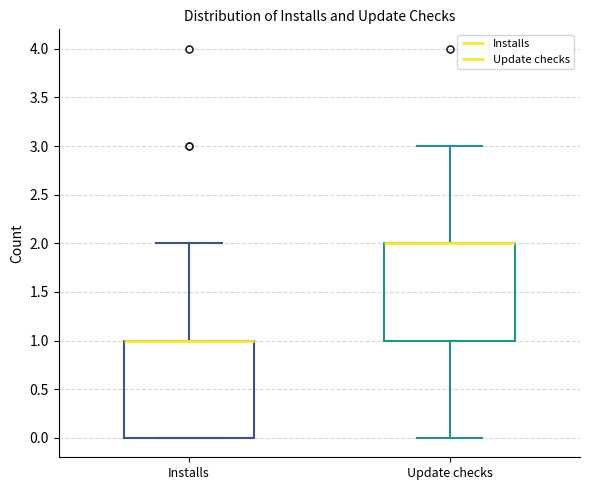

Reading left to right, transcribe this box plot: for each box, give where its median line is, the range the box spans, and where its two whiskers end, as read against the y-axis. The values are not printed on the chart, so give them approximately, as read against the axis.

Installs: median 1 (drawn on the box's upper edge), box 0 to 1, whiskers 0 to 2
Update checks: median 2 (drawn on the box's upper edge), box 1 to 2, whiskers 0 to 3